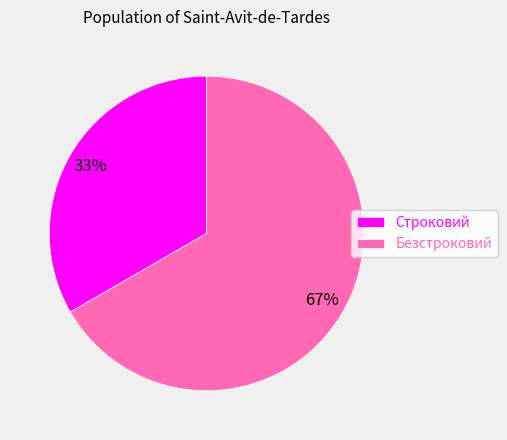

Which category has the smallest portion of the pie?

Строковий